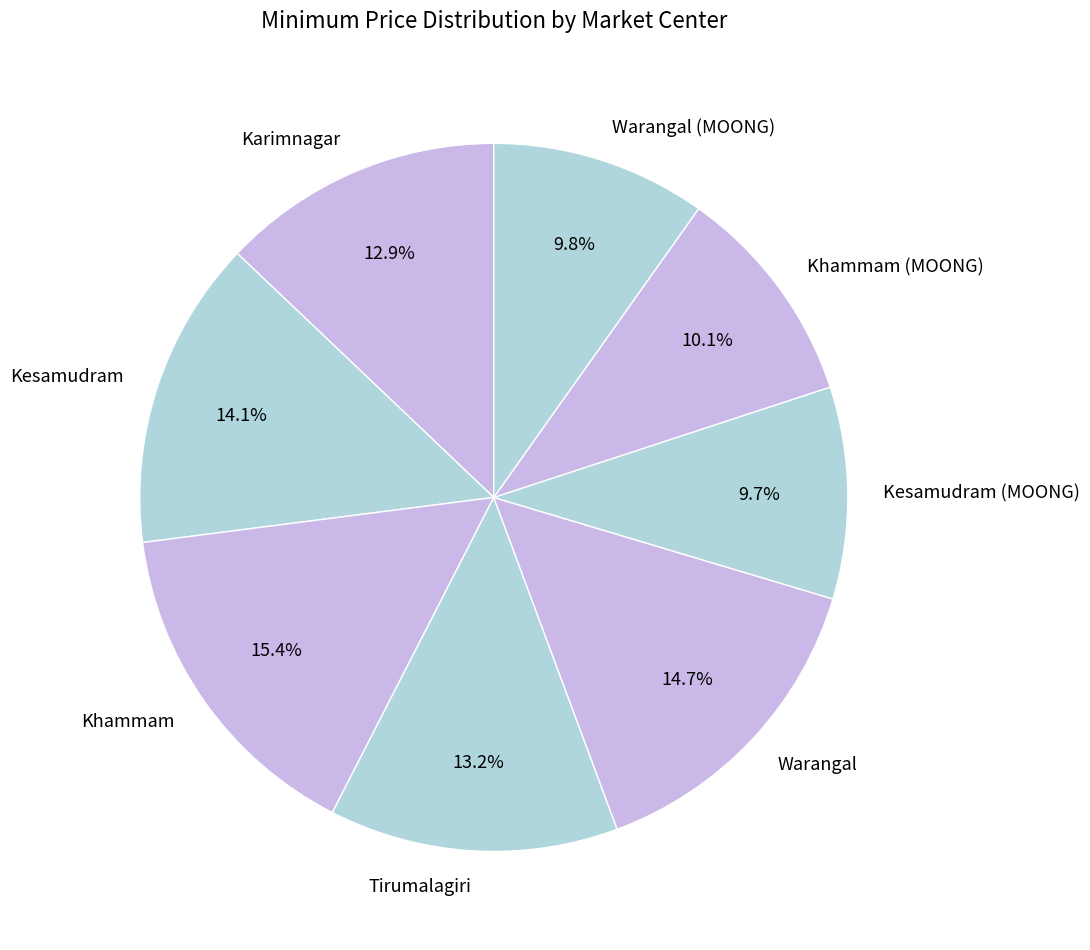

What portion of the pie excludes Tirumalagiri?

86.8%